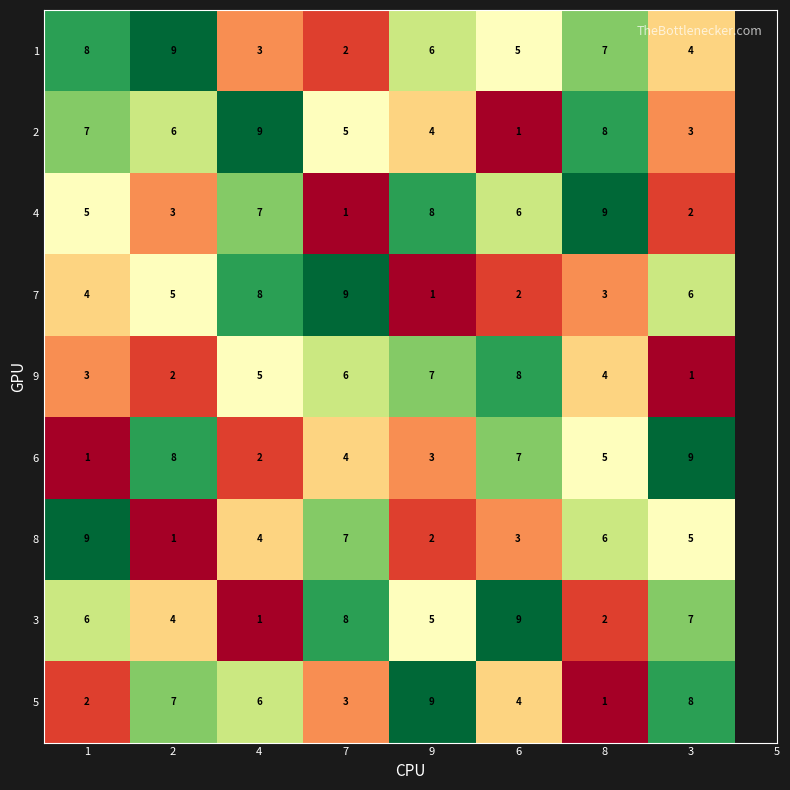

Count the number of data series in this chart.

9